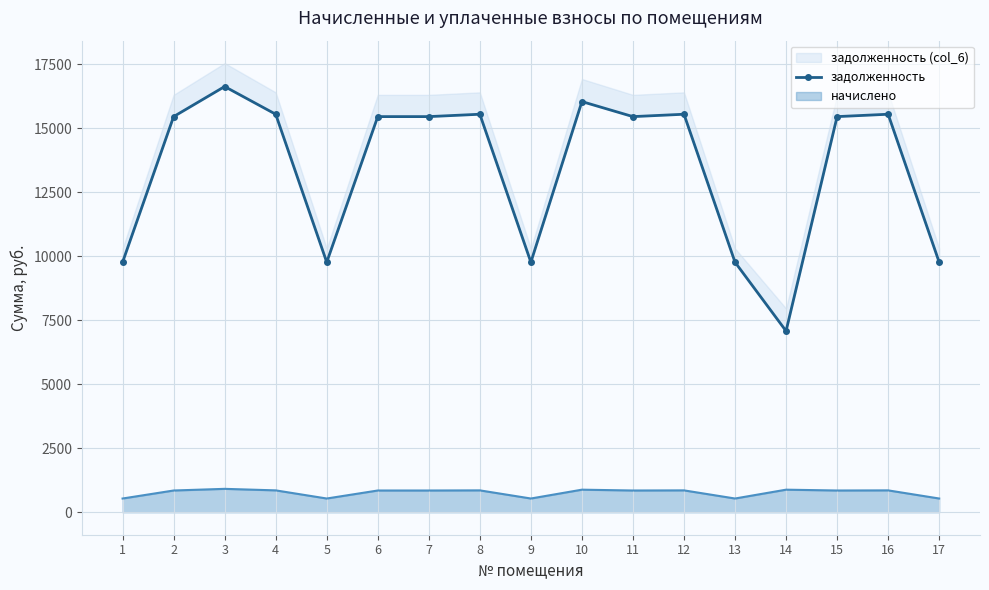

The chart shows a value of 15462.0 at 7. True or false?

True